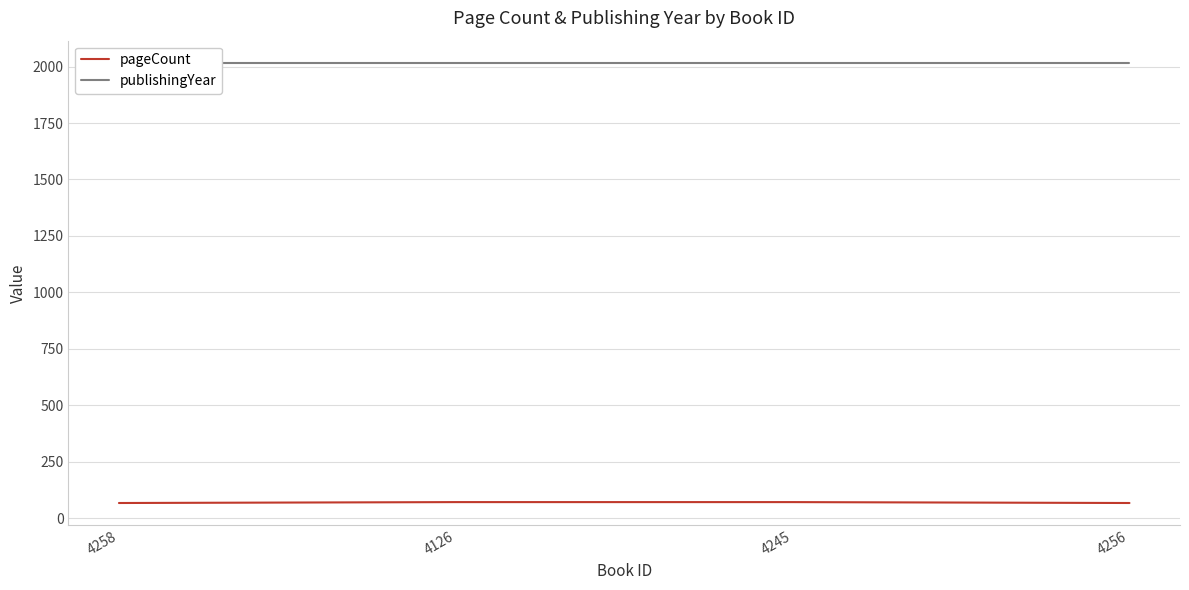

The pageCount series shows 72 at 4245. True or false?

True